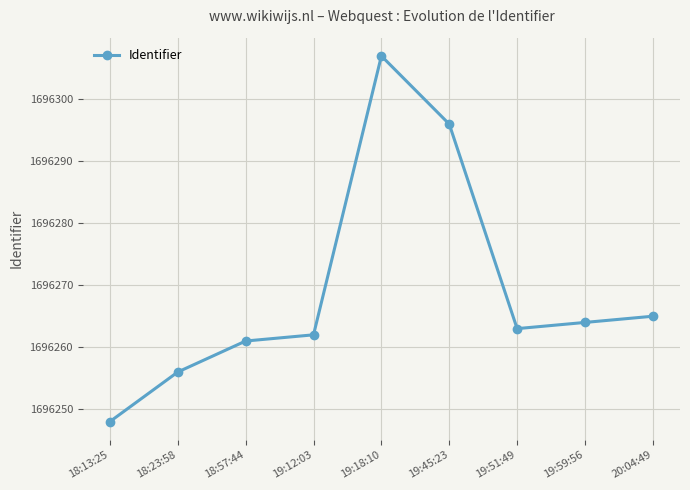

What is the label of the 3rd point from the right?

19:51:49